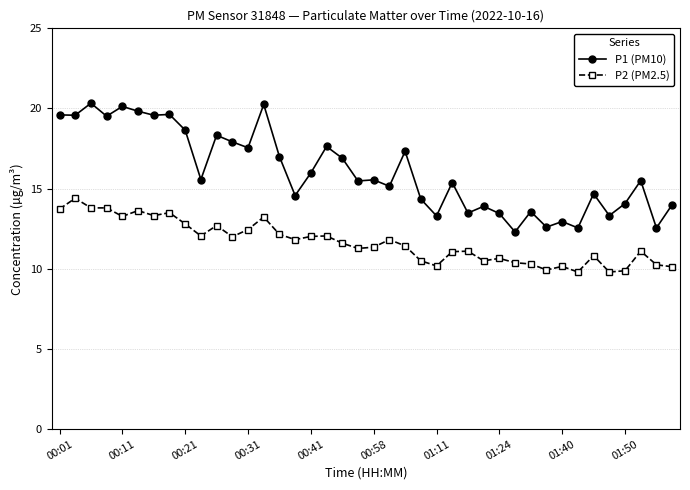

What is the value of the P2 (PM2.5) point at the 20th from the left?

11.3